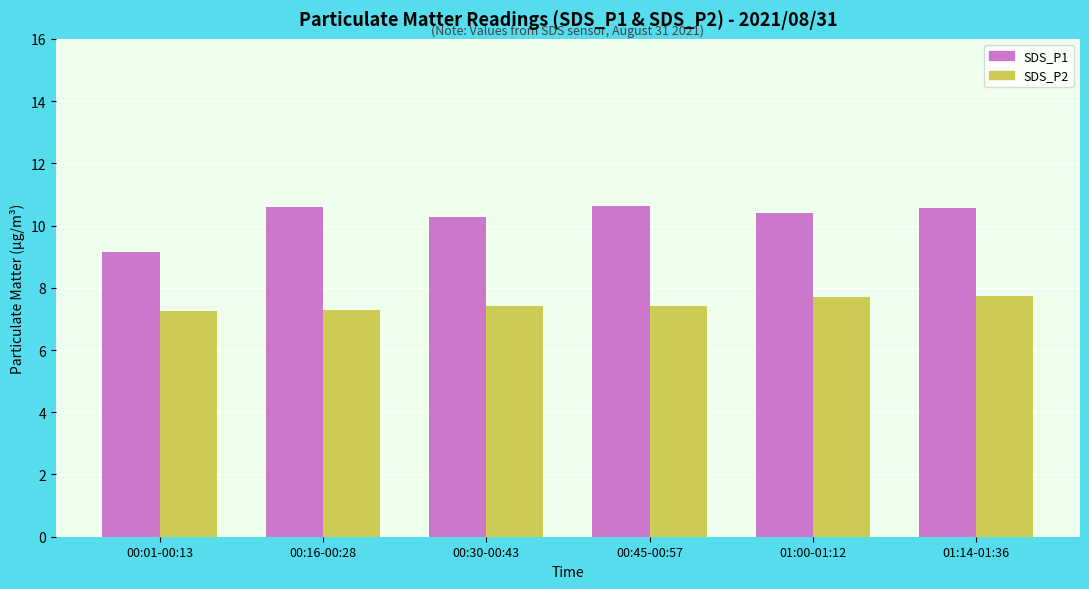

Is the value of SDS_P1 at 00:30-00:43 greater than the value of SDS_P2 at 00:16-00:28?

Yes